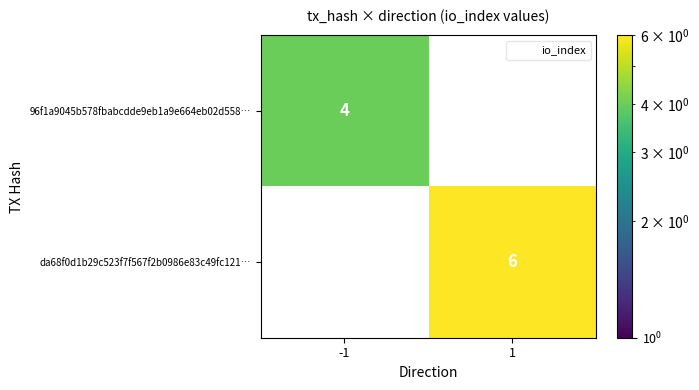

The 96f1a9045b578fbabcdde9eb1a9e664eb02d558… series shows 5.6 at -1. True or false?

False